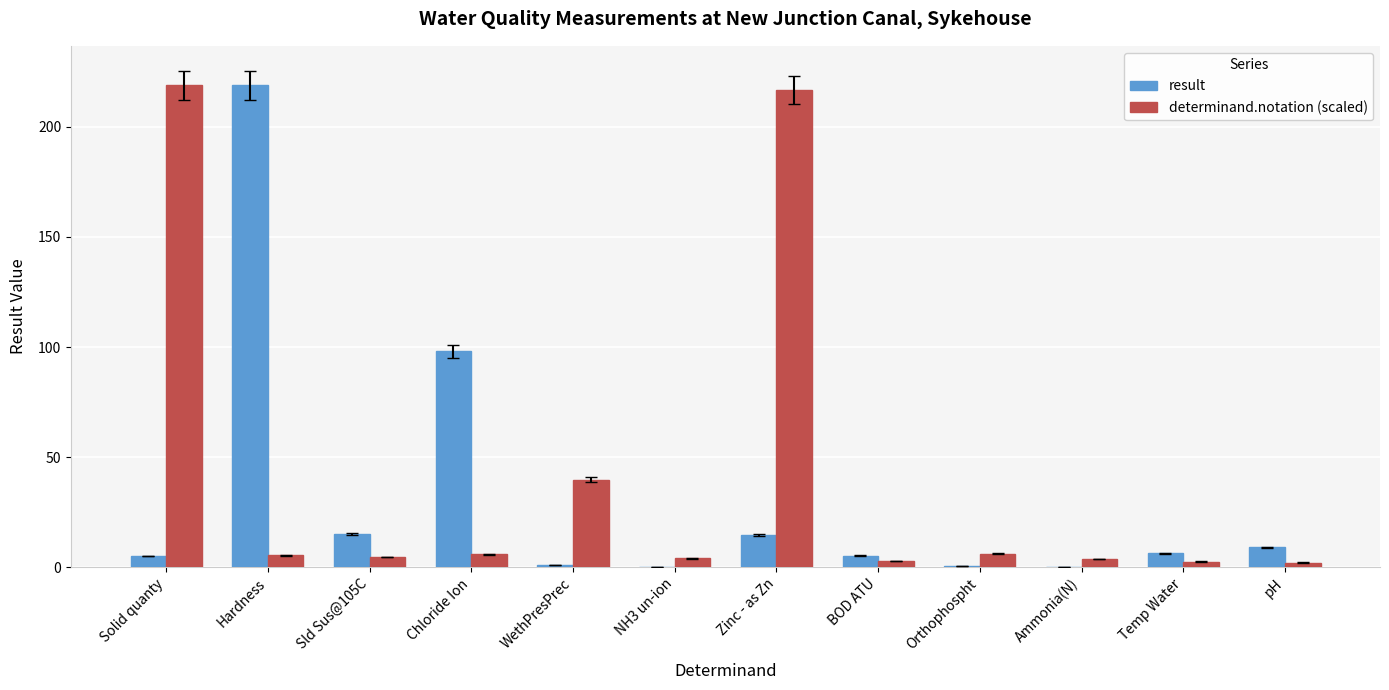

Is it true that determinand.notation (scaled) equals 5.3 at Hardness?

True